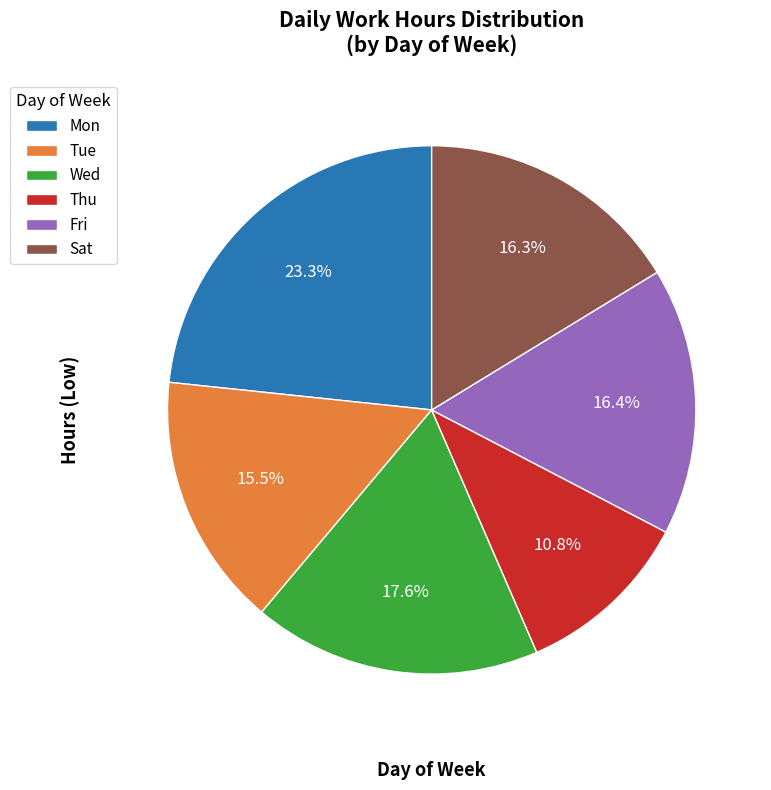

Which has a higher value, Thu or Fri?

Fri